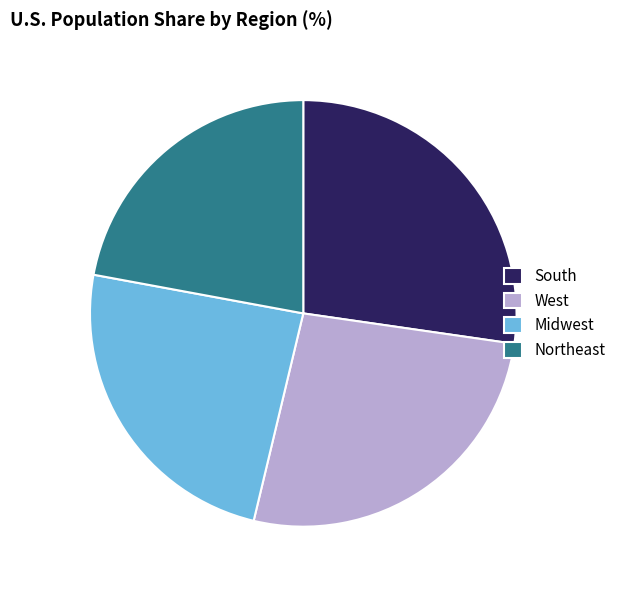

Is there any slice that represents more than half of the pie?

No